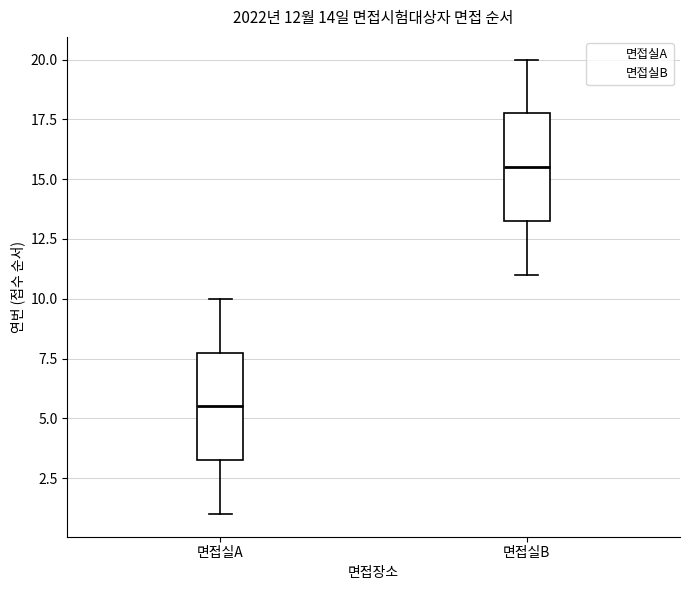

Which box has the highest median line?

면접실B